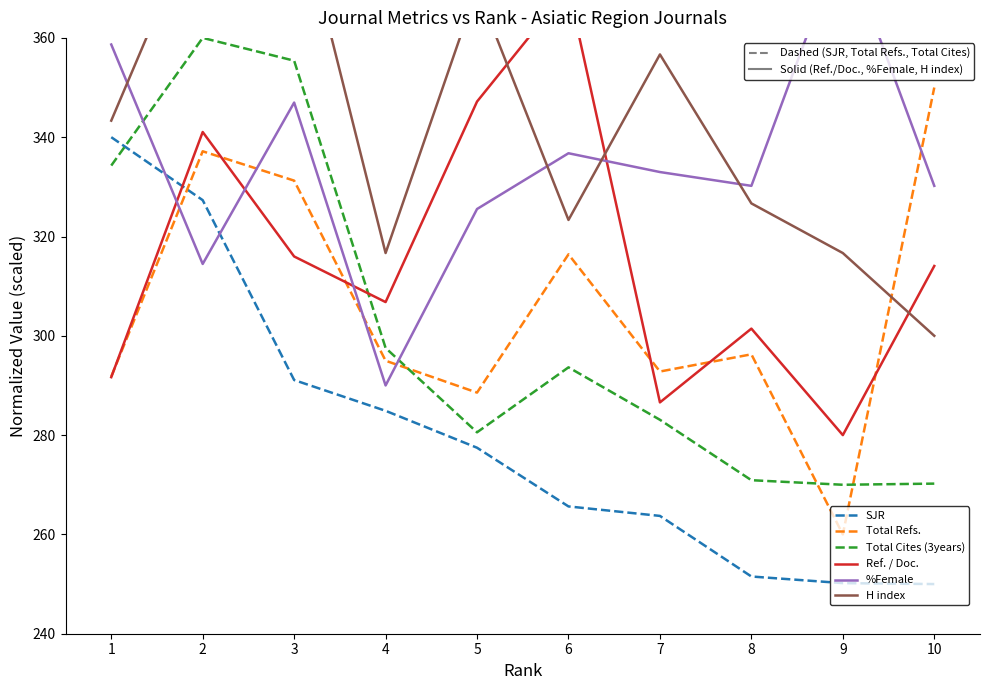

Reading left to right, list all the values displayed in this chart.

SJR: 340.0	327.3	291.1	284.9	277.5	265.6	263.7	251.5	250.2	250.0
Total Refs.: 291.8	337.2	331.3	295.0	288.6	316.4	292.8	296.3	260.0	350.0
Total Cites (3years): 334.3	360.0	355.4	297.6	280.6	293.6	283.1	270.9	270.0	270.2
Ref. / Doc.: 291.7	341.0	316.0	306.8	347.2	370.0	286.6	301.4	280.0	314.1
%Female: 358.7	314.5	347.0	290.0	325.5	336.8	333.0	330.2	380.0	330.2
H index: 343.3	386.7	390.0	316.7	370.0	323.3	356.7	326.7	316.7	300.0